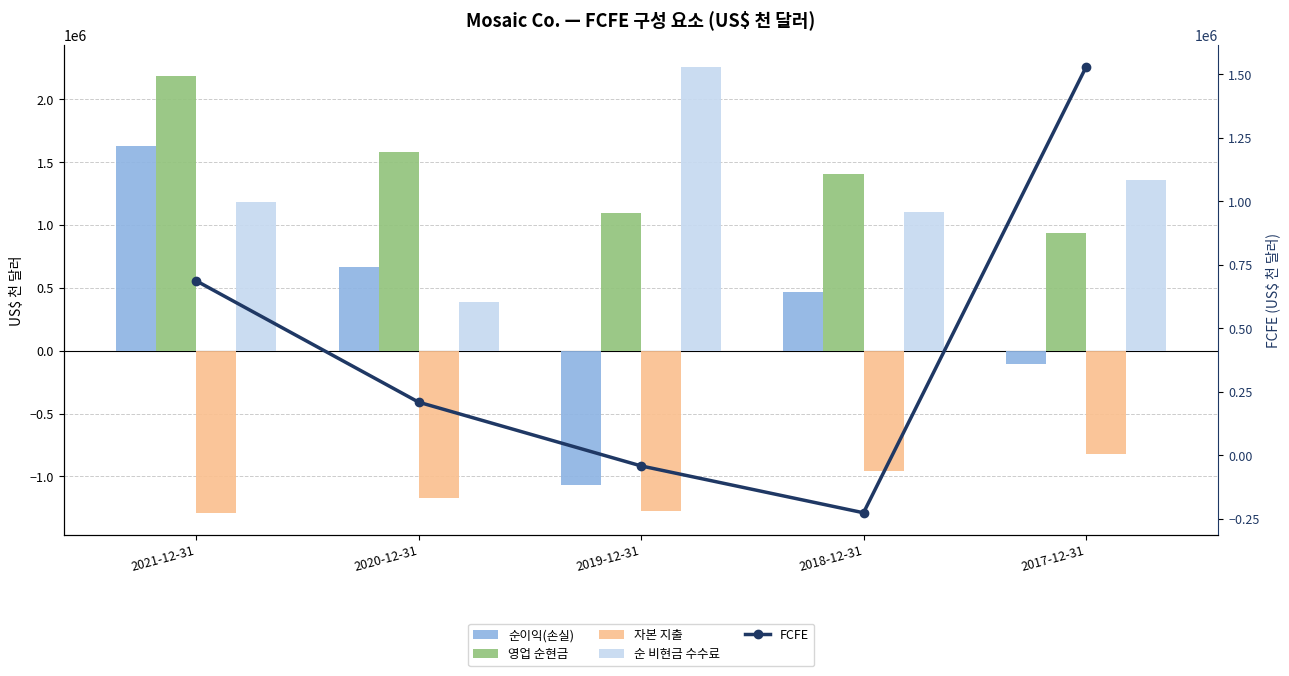

How many data points in 순 비현금 수수료 are above 1181800?

2